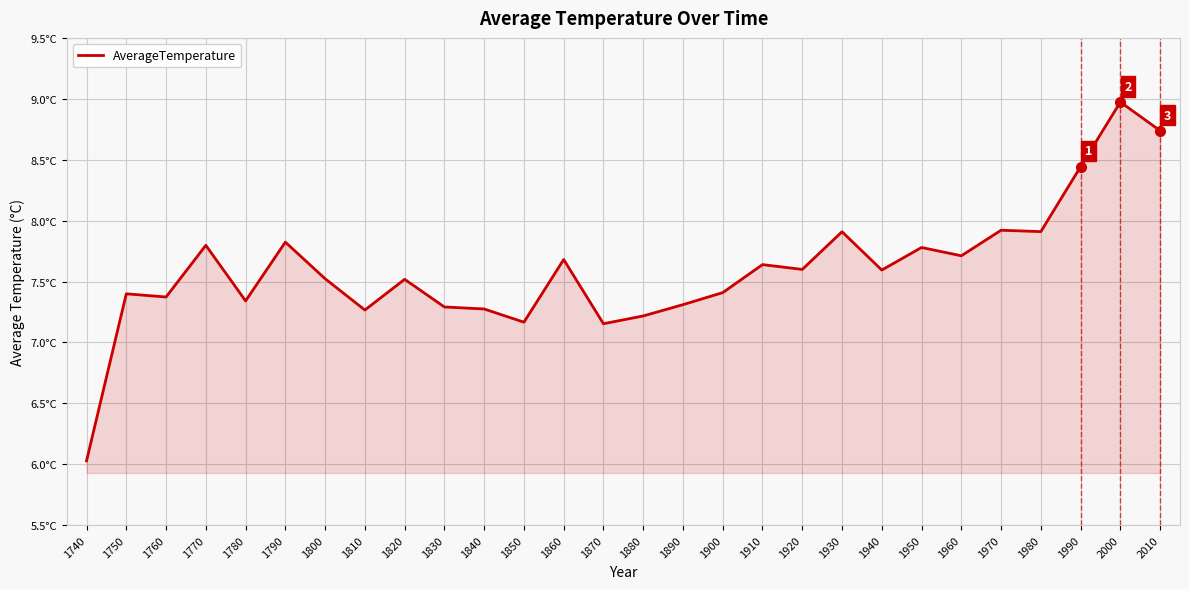

Which label corresponds to the smallest value in the chart?

1740